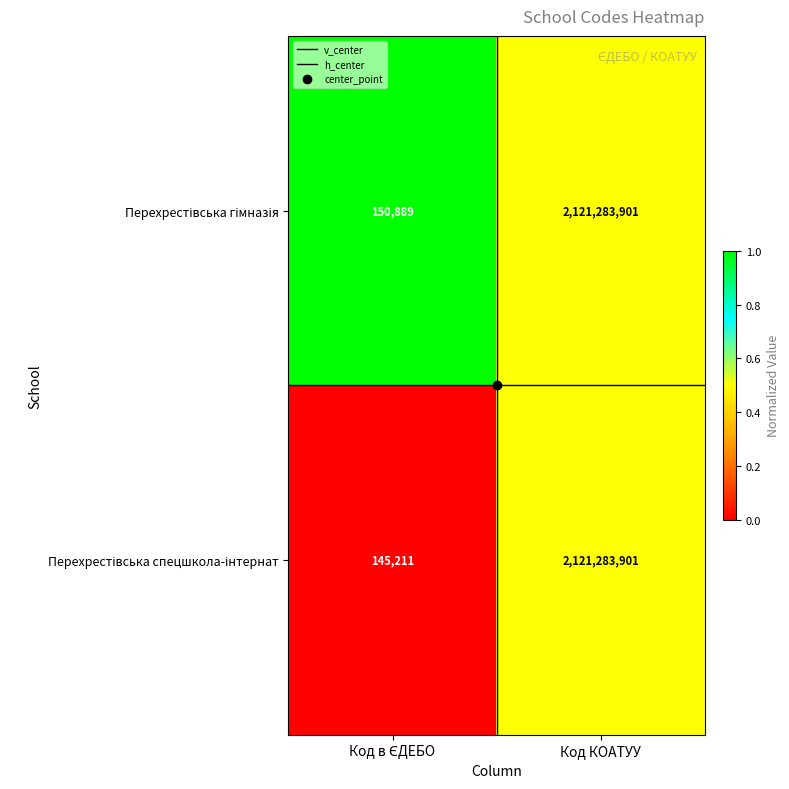

At which category is the sum across all series the highest?

Код КОАТУУ